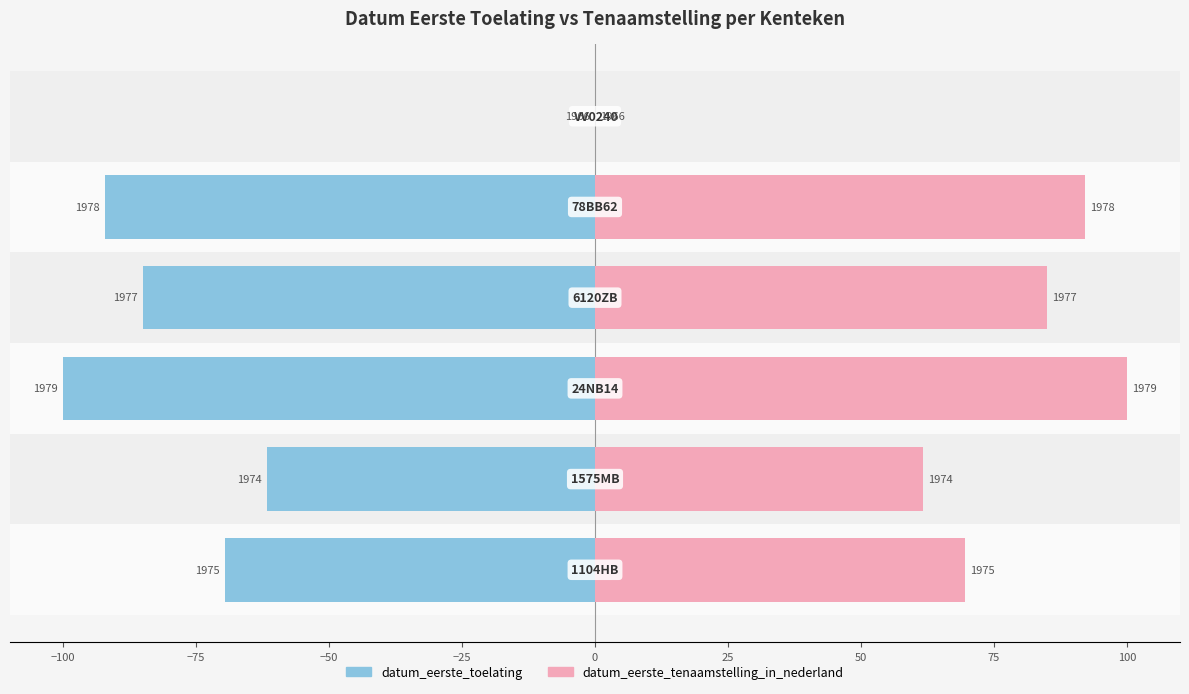

How many bars are there in total?

12